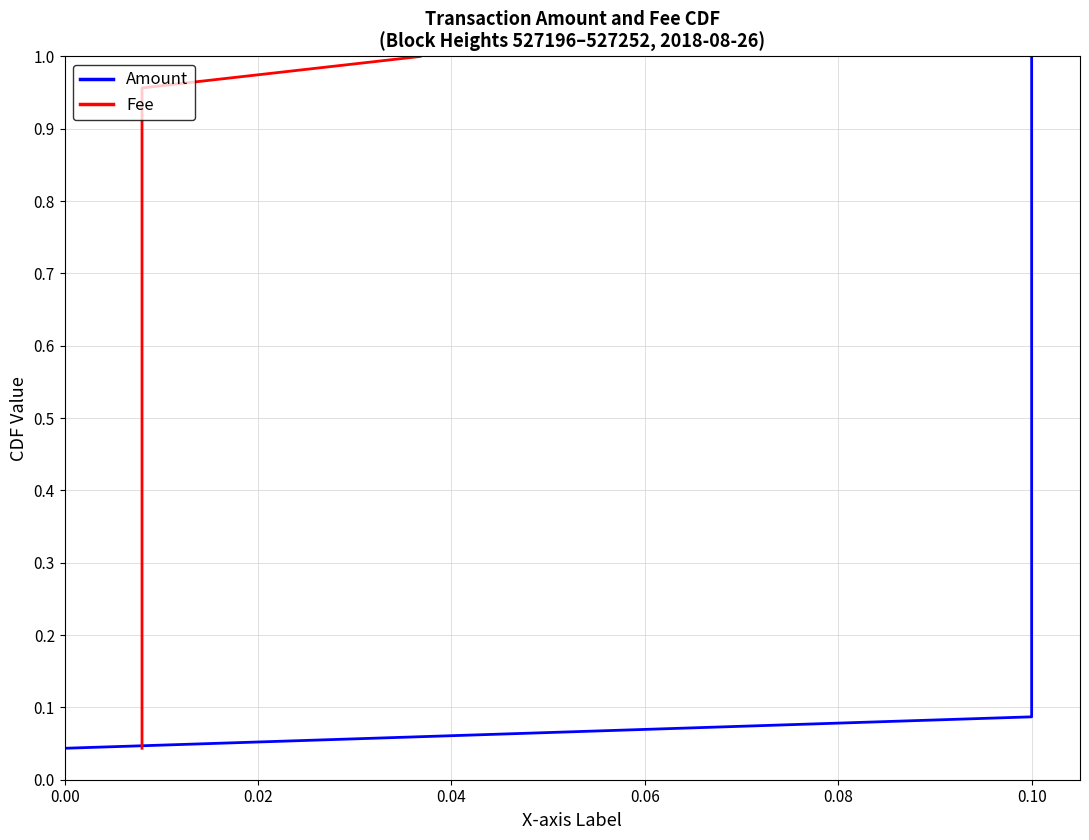

How many lines are shown in the chart?

2